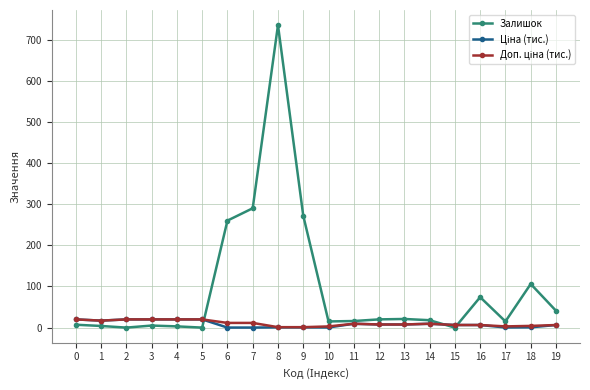

The Залишок series shows 41.0 at 19. True or false?

True